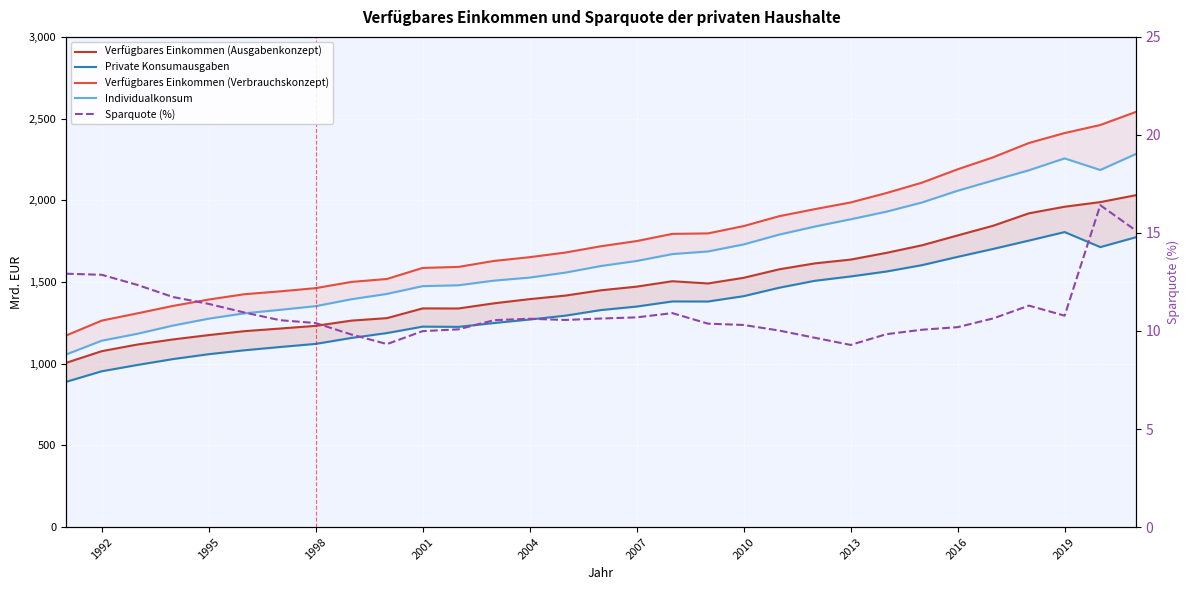

At how many categories does at least one series exceed 576?

31